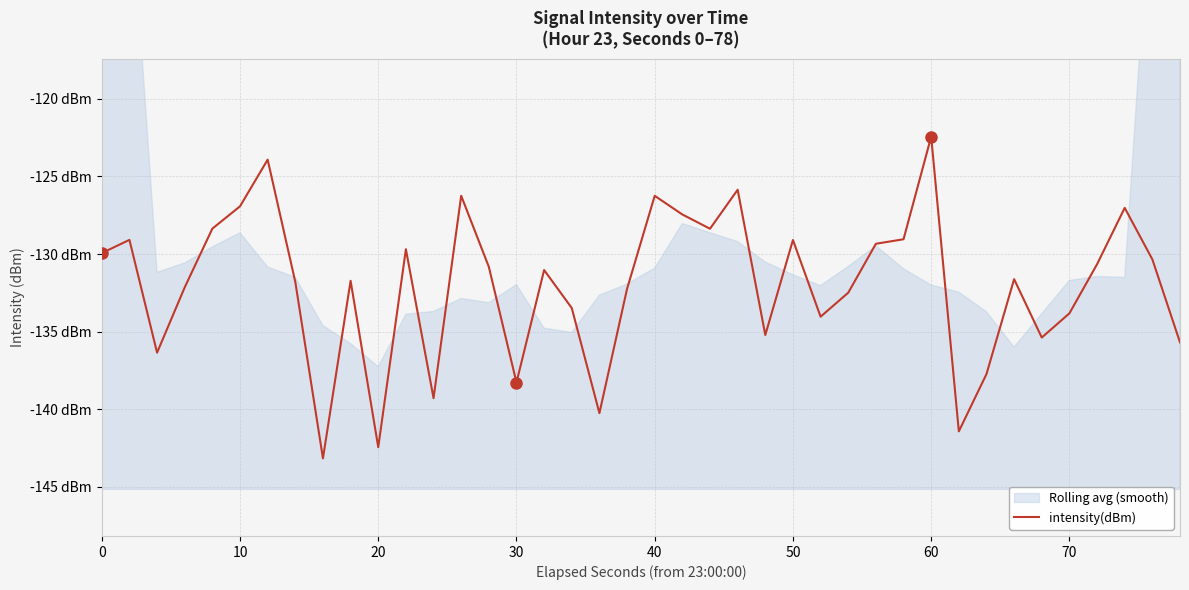

How many interior local valleys (lower than both neighbors) does the data have?

11